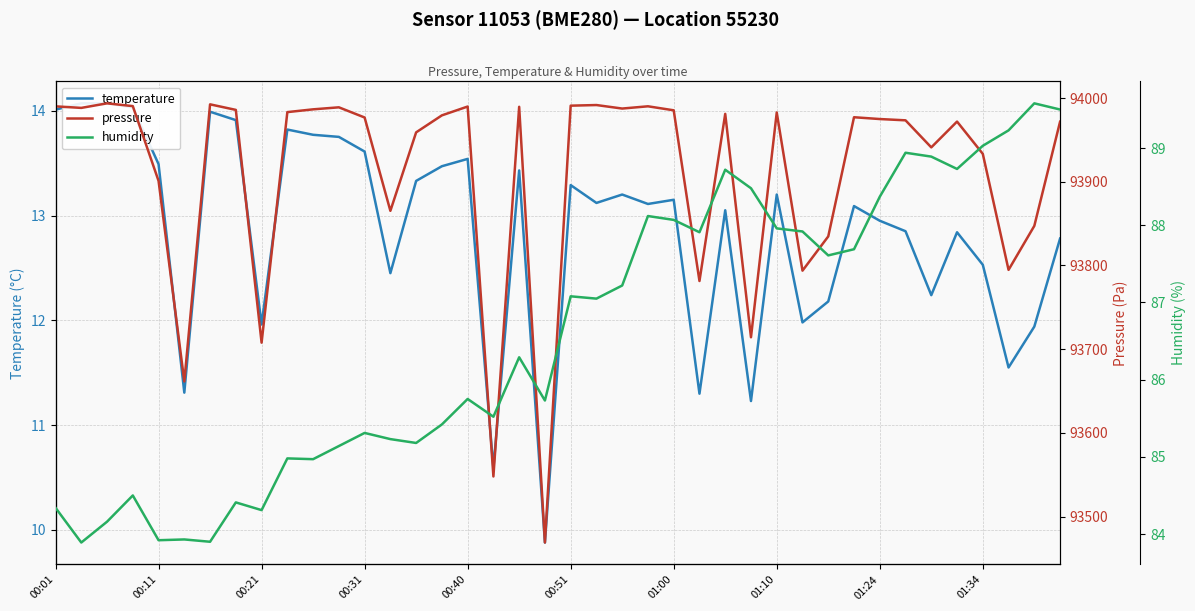

Rank the series by their maximum value, from highest to lowest.

pressure, humidity, temperature